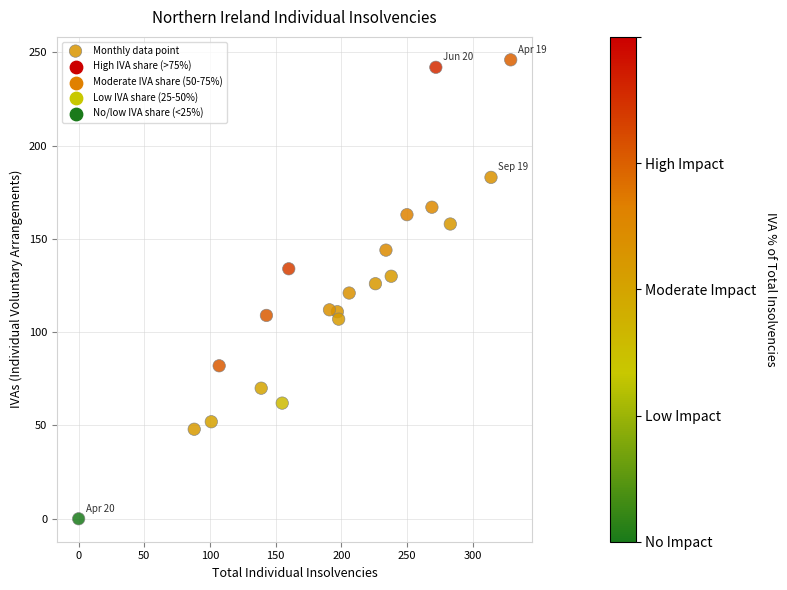

What is the range of Y values (max minus min)?

246